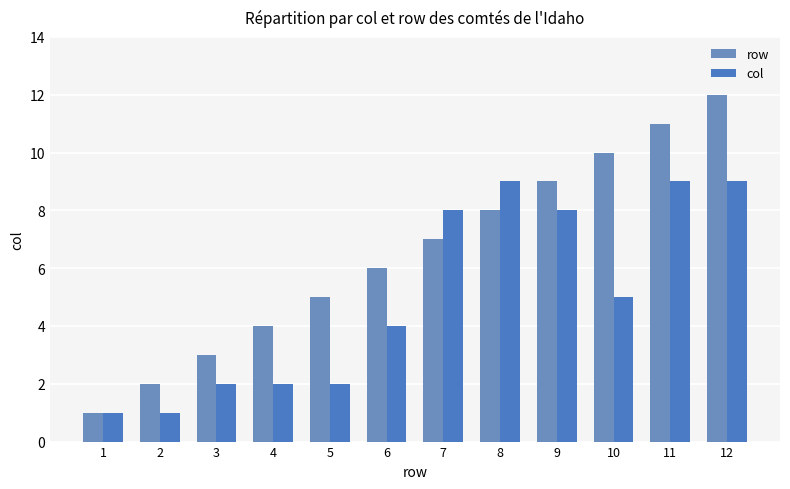

Where is row nearest to the value 6?

6